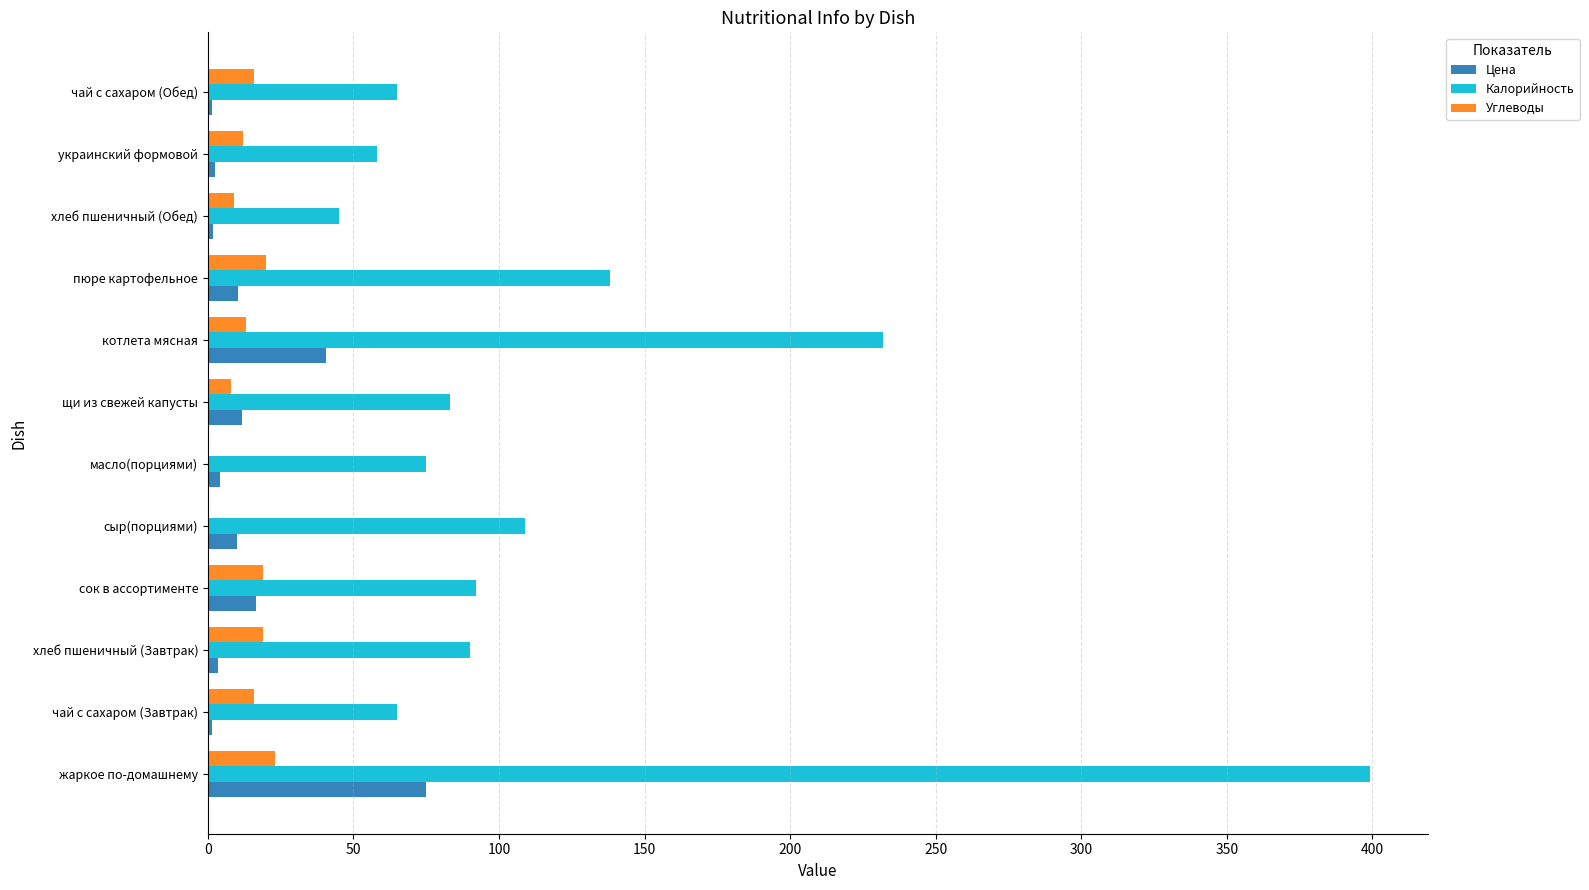

Is the value of Калорийность at хлеб пшеничный (Обед) greater than the value of Углеводы at сок в ассортименте?

Yes